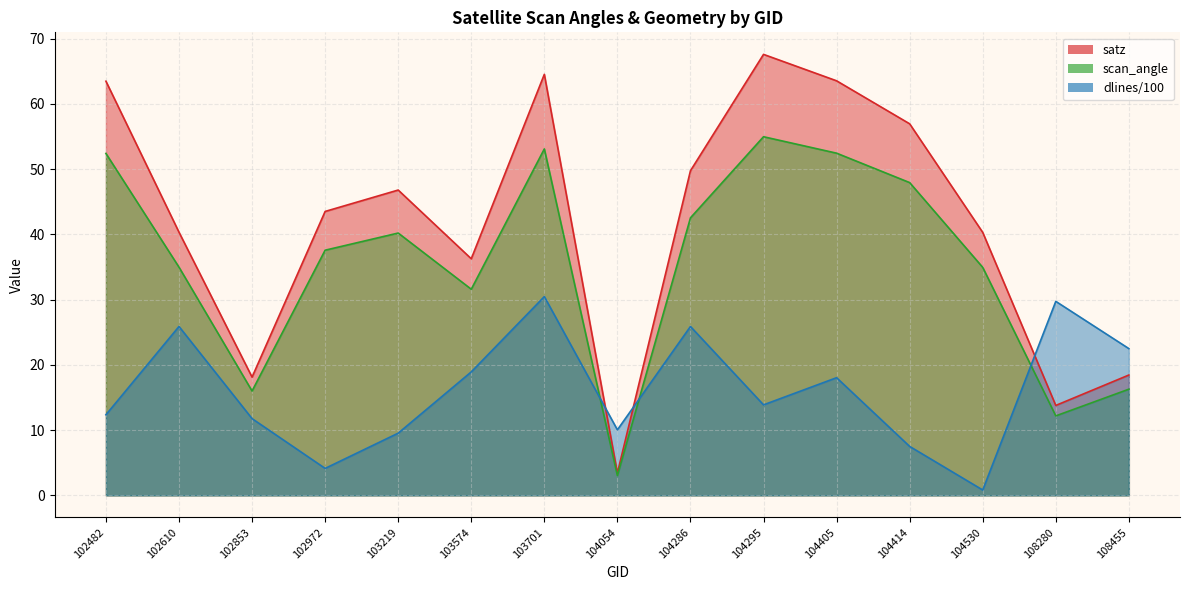

Count the number of categories in the chart.

15